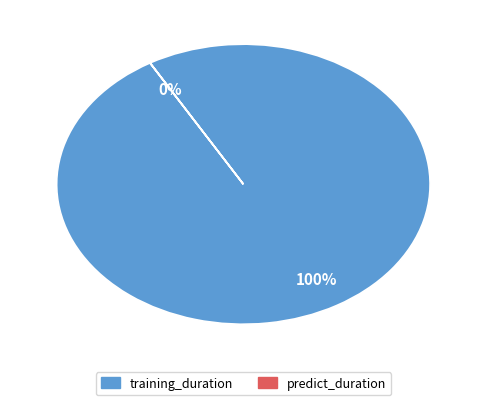

Combined, what portion of the pie is training_duration and predict_duration?

100.0%